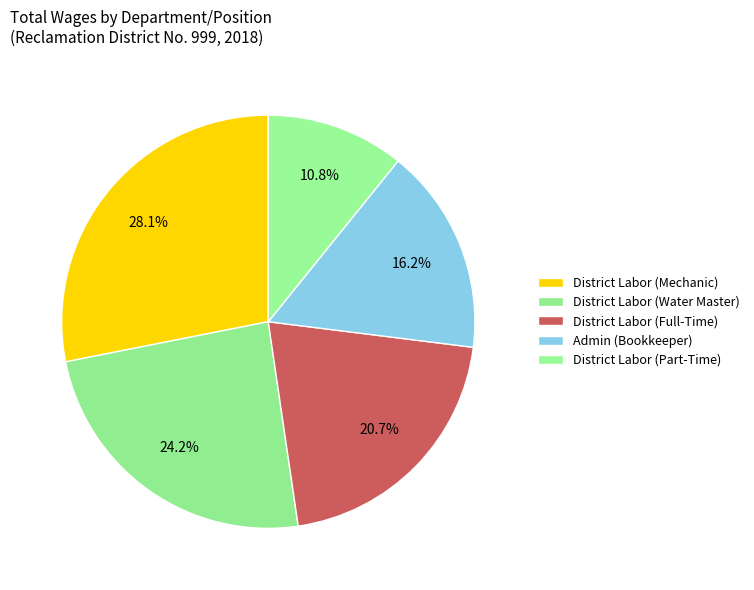

What portion of the pie excludes District Labor (Full-Time)?

79.3%